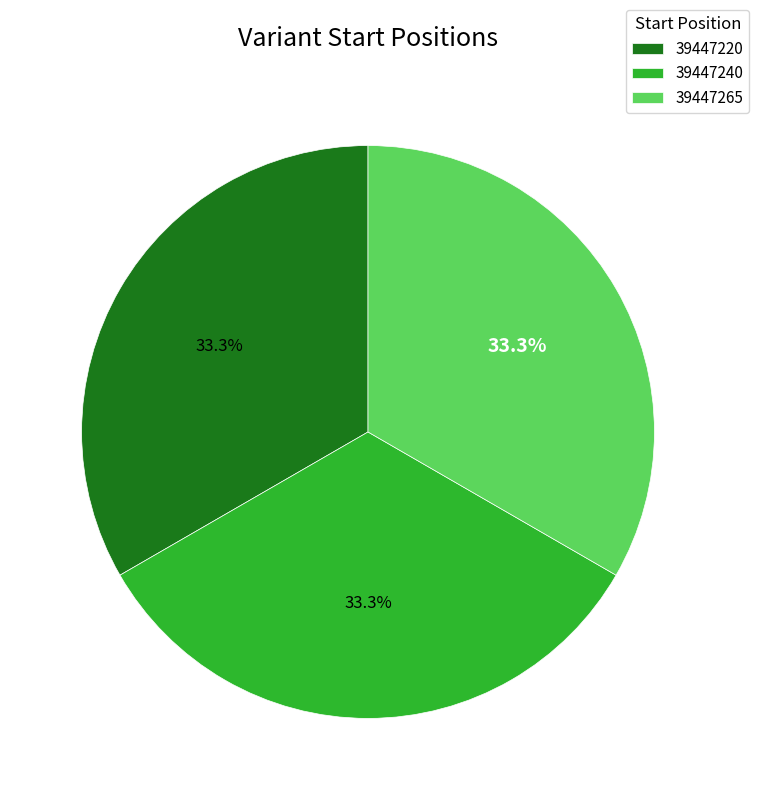

The 39447220 slice represents 33% of the pie. True or false?

True